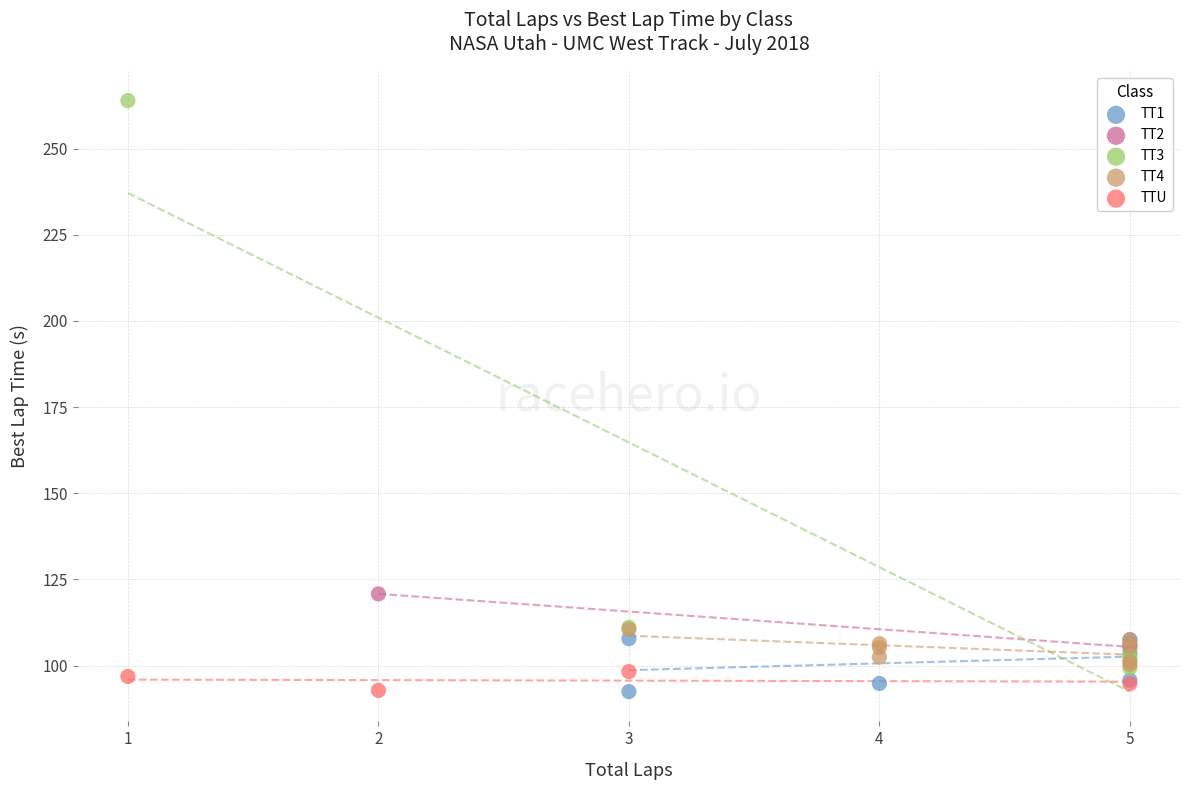

Which series reaches the maximum Y coordinate?

TT3